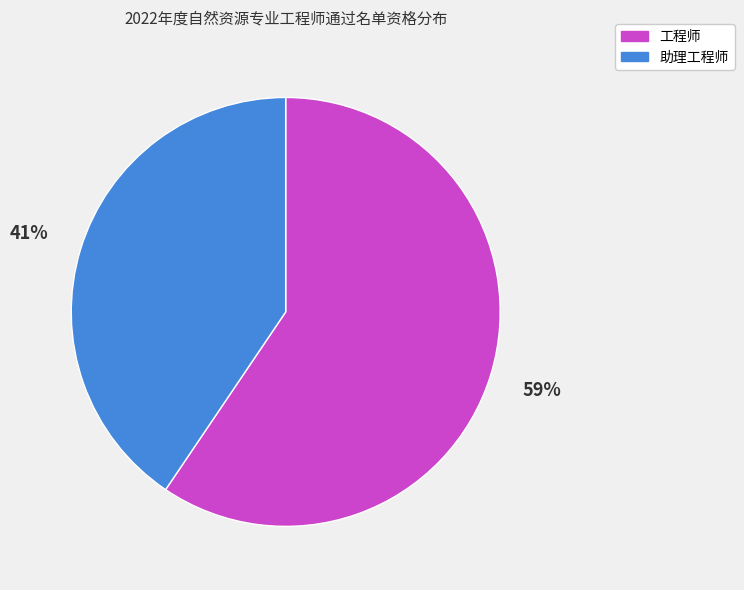

The 工程师 slice represents 74% of the pie. True or false?

False